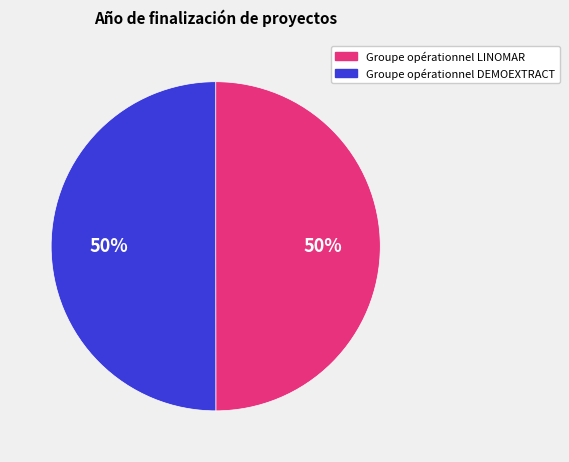

Combined, do Groupe opérationnel DEMOEXTRACT and Groupe opérationnel LINOMAR account for over 50%?

Yes